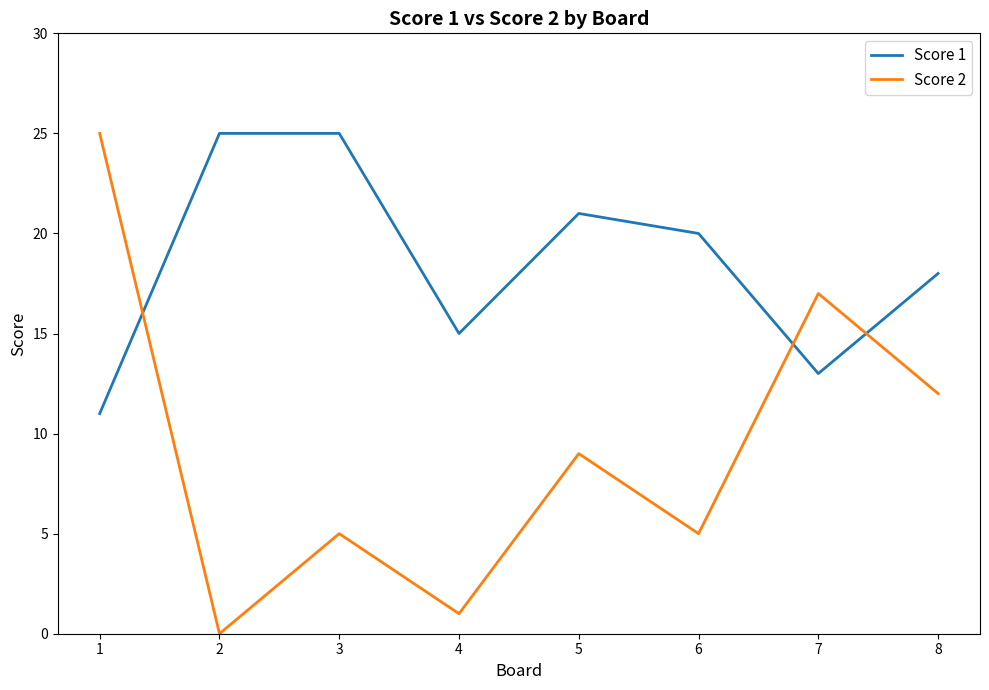

How many positive values does the Score 2 series have?

7